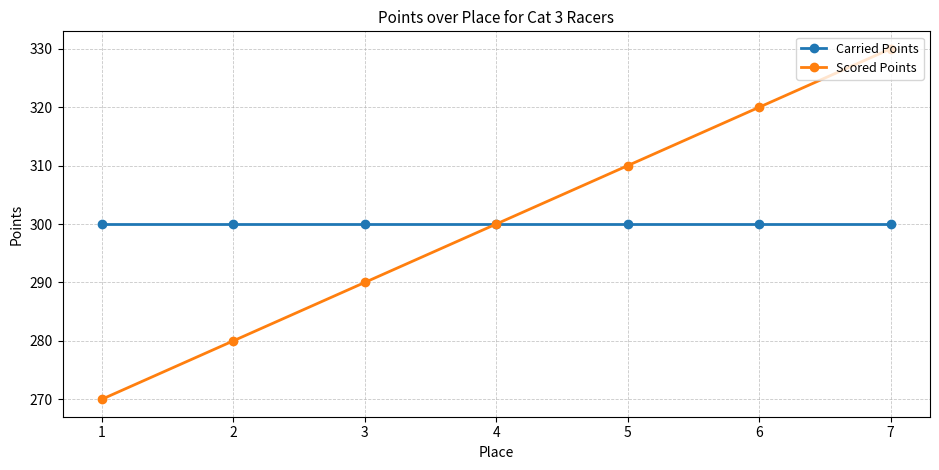

True or false: Scored Points has a value of 467 at 6.

False